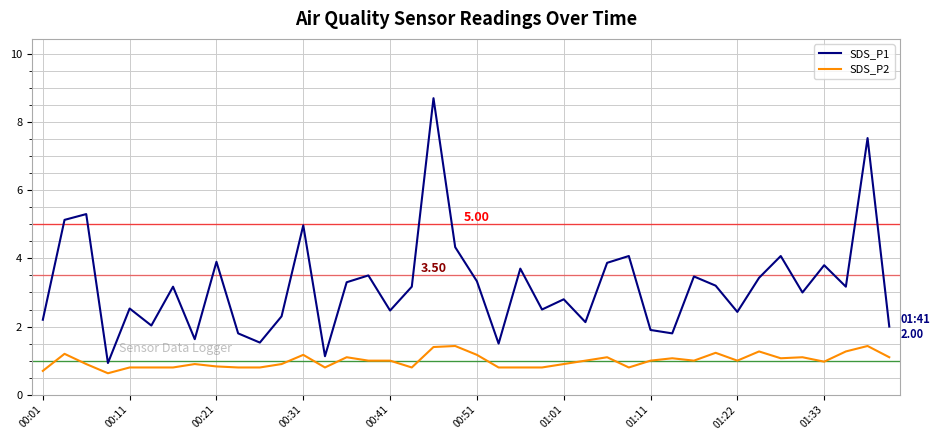

What is the difference between the second highest and minimum values in the SDS_P2 series?

0.8